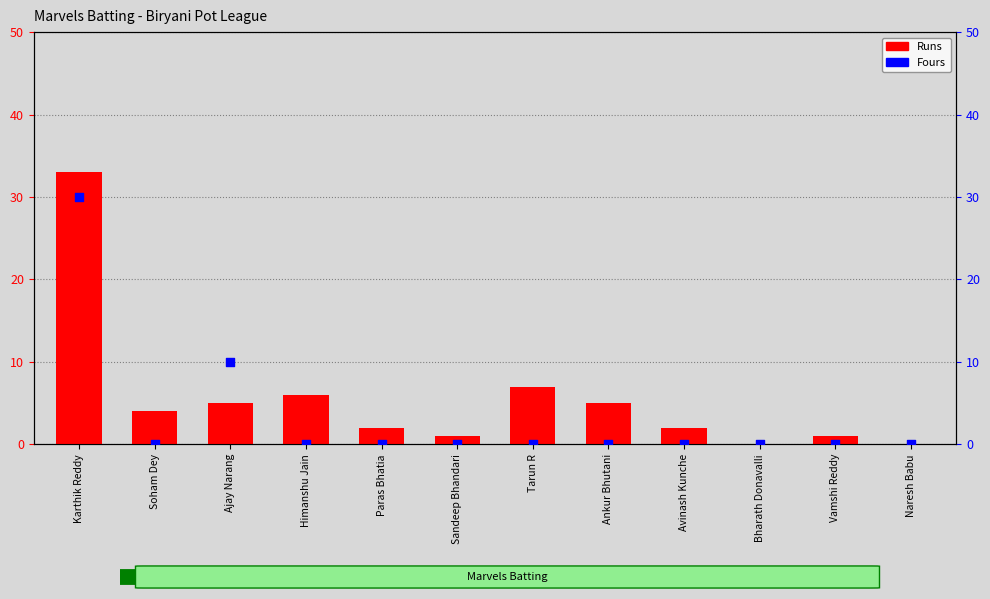

Is the value of Runs at Soham Dey greater than the value of Fours at Tarun R?

Yes